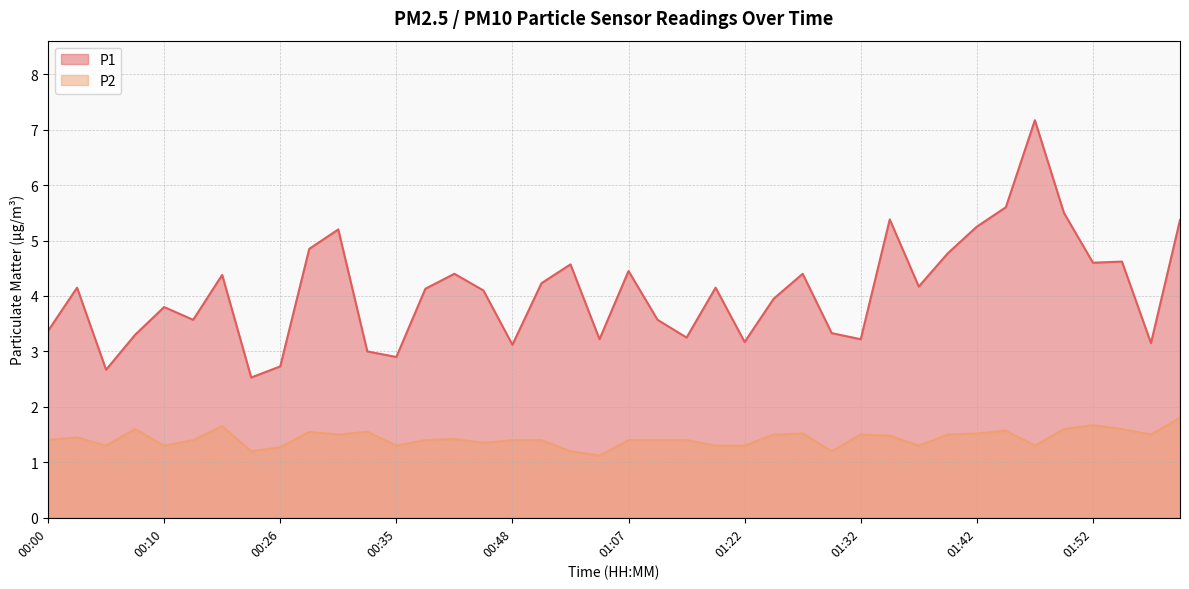

What is the difference between the second highest and second lowest values in the P1 series?

2.9